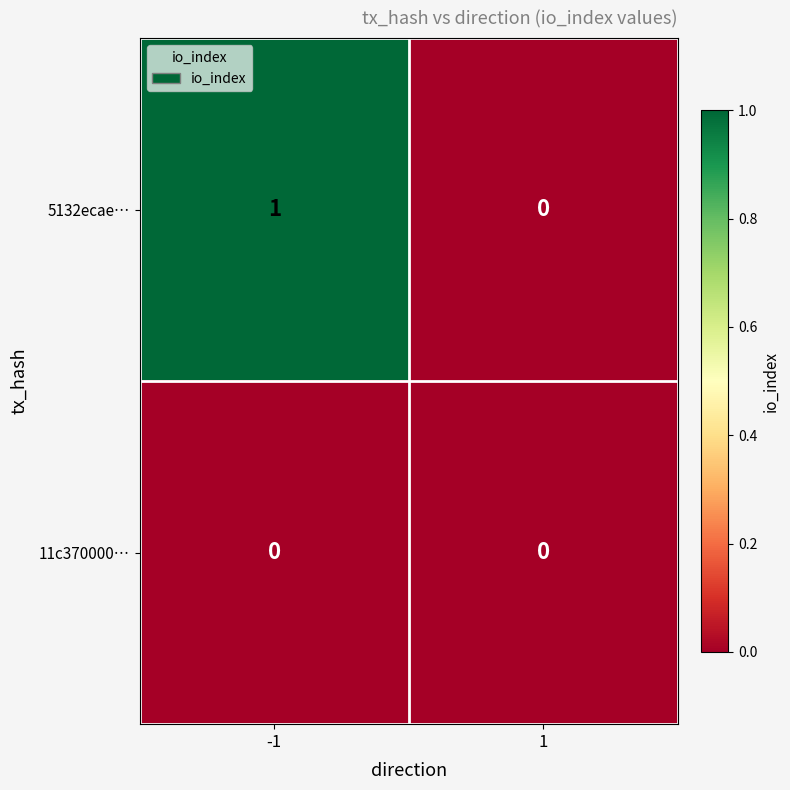

Which series changed the most between -1 and 1?

5132ecae…